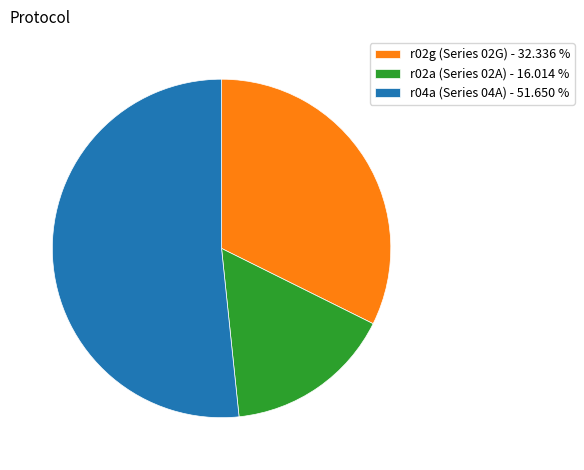

Rank the categories by value from lowest to highest.

r02a (Series 02A) - 16.014 %, r02g (Series 02G) - 32.336 %, r04a (Series 04A) - 51.650 %